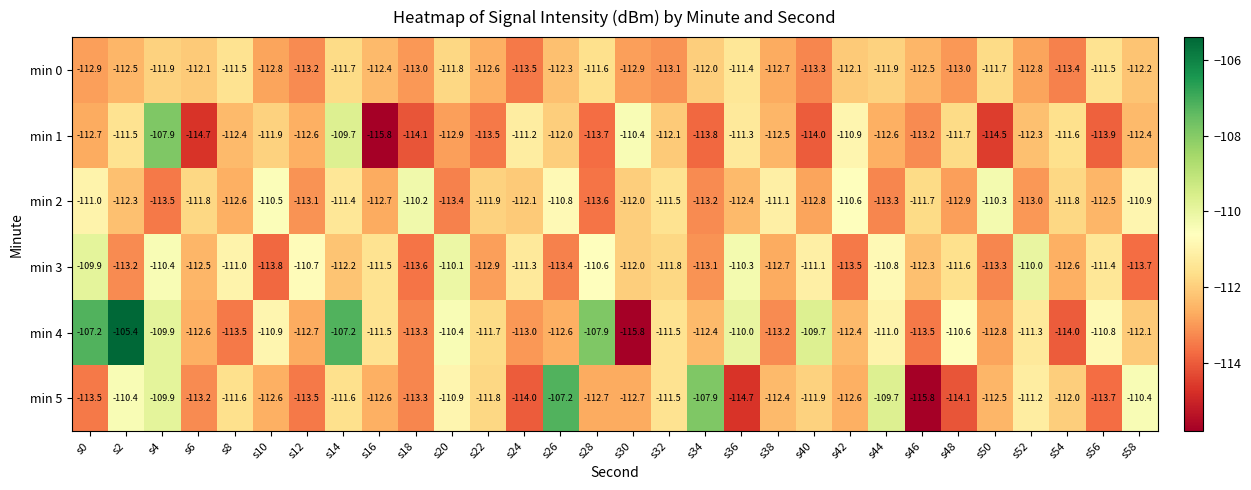

Where does the min 0 series first go above -112?

s4